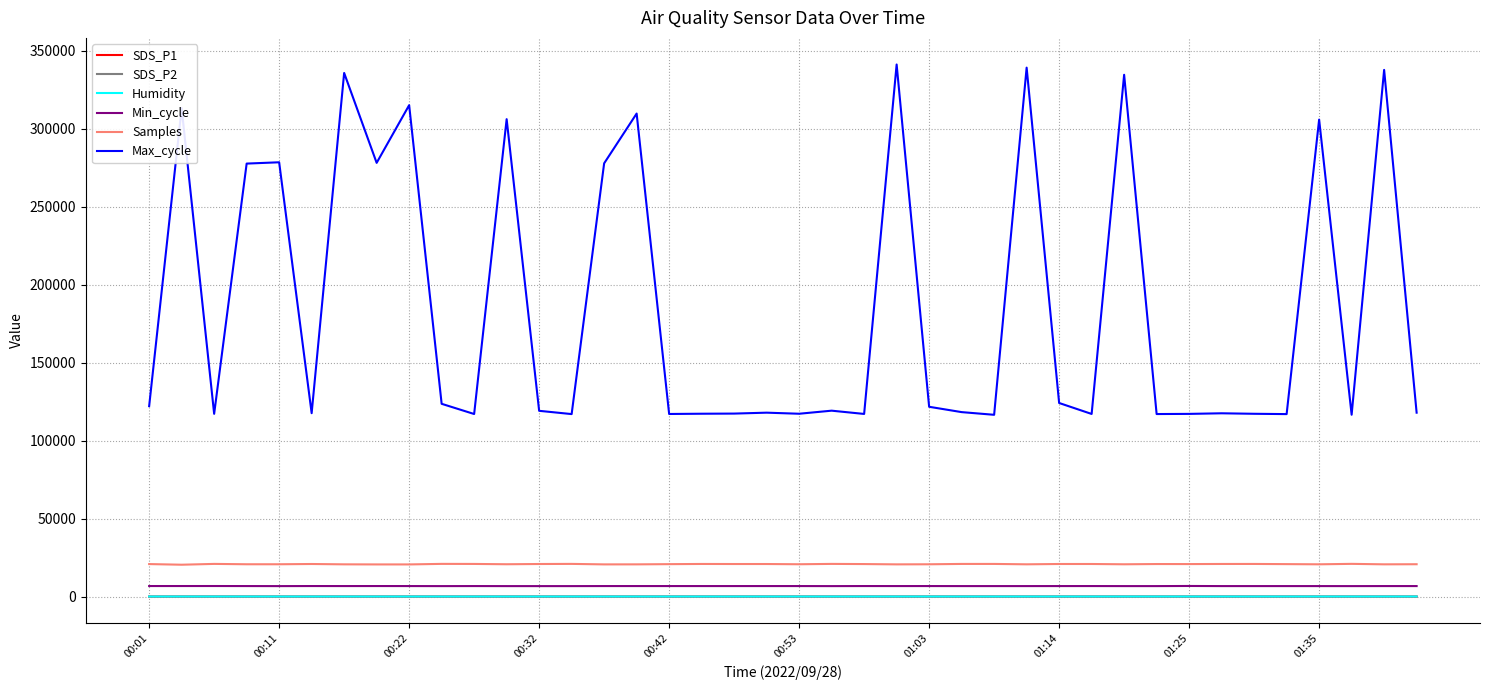

What is the difference between the second highest and minimum values in the Min_cycle series?

58.0